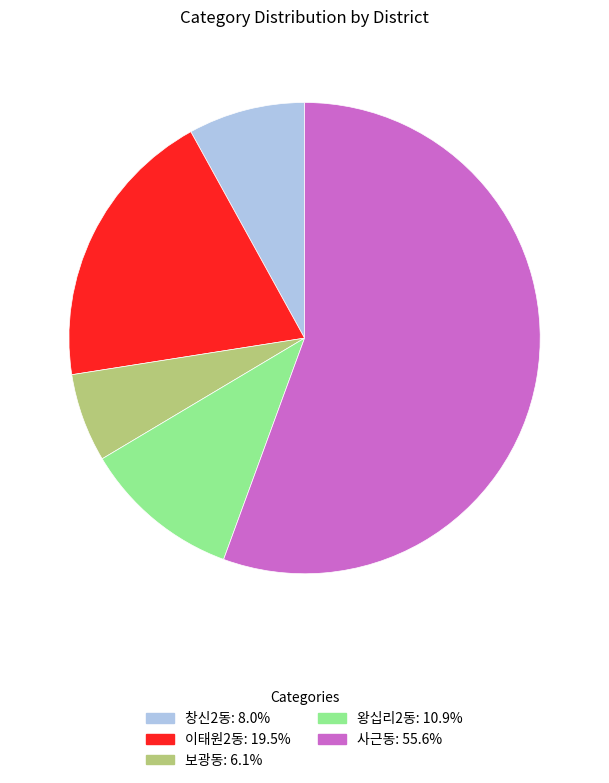

Approximately how many times larger is the value at 이태원2동 compared to 보광동?

3.2